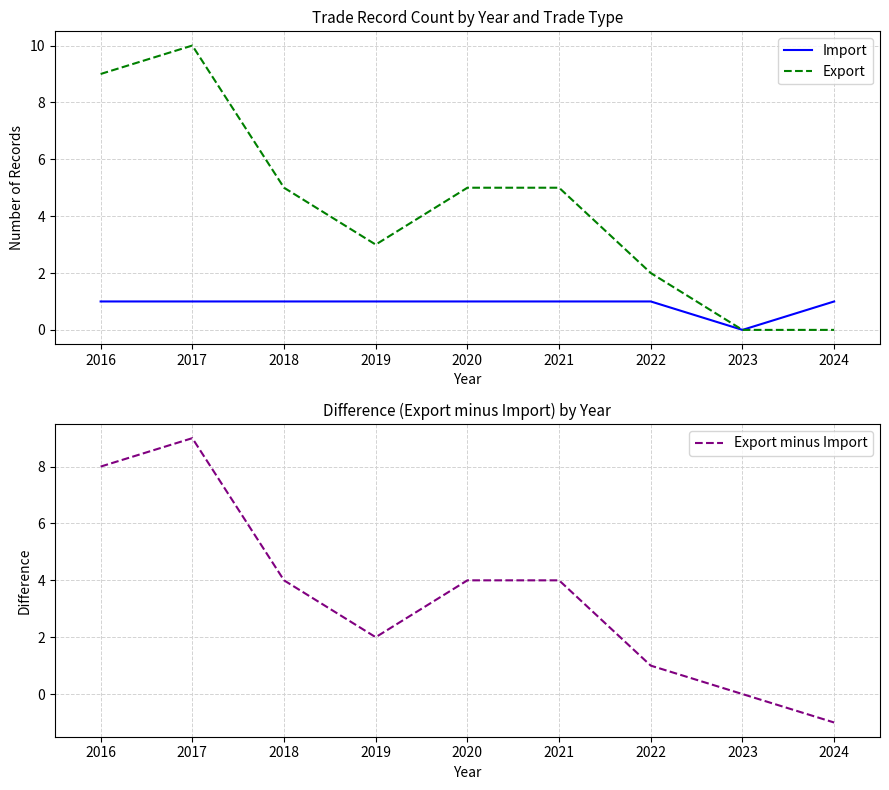

What is the value of the Export point at the 4th from the left?

3